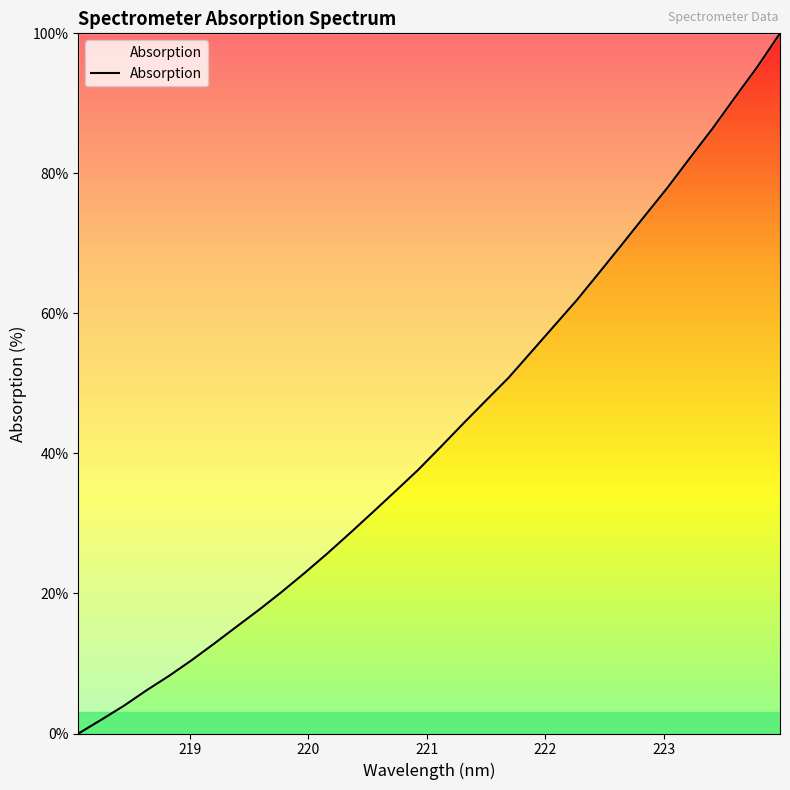

What is the greatest value displayed?

100.0